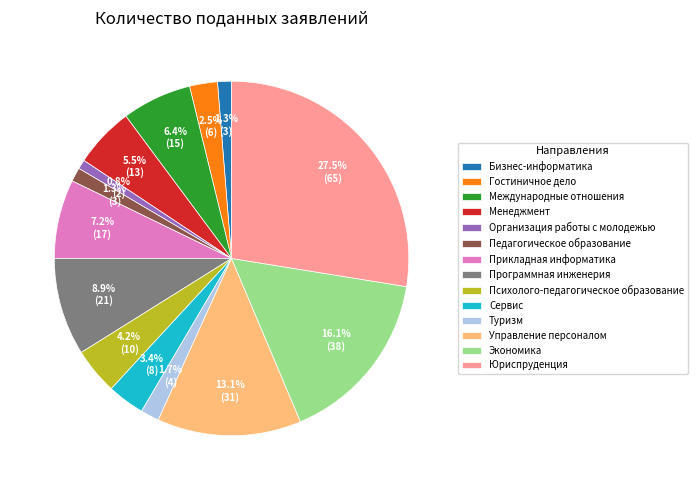

Is it true that Международные отношения is 6% of the pie?

True